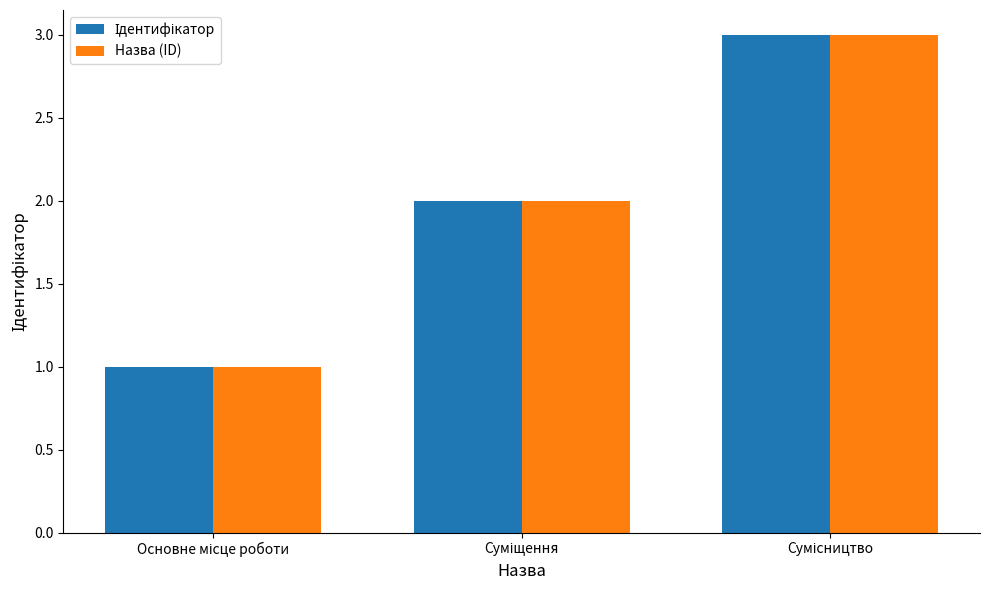

What is the maximum value shown in the chart?

3